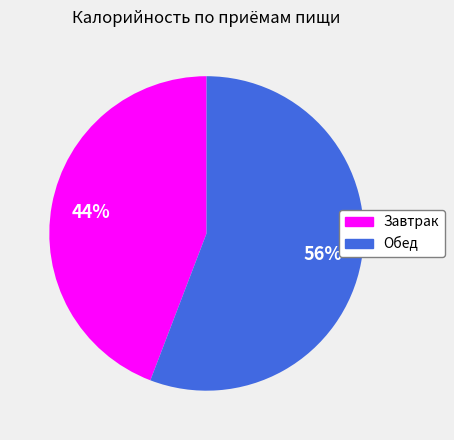

Rank the categories by value from highest to lowest.

Обед, Завтрак